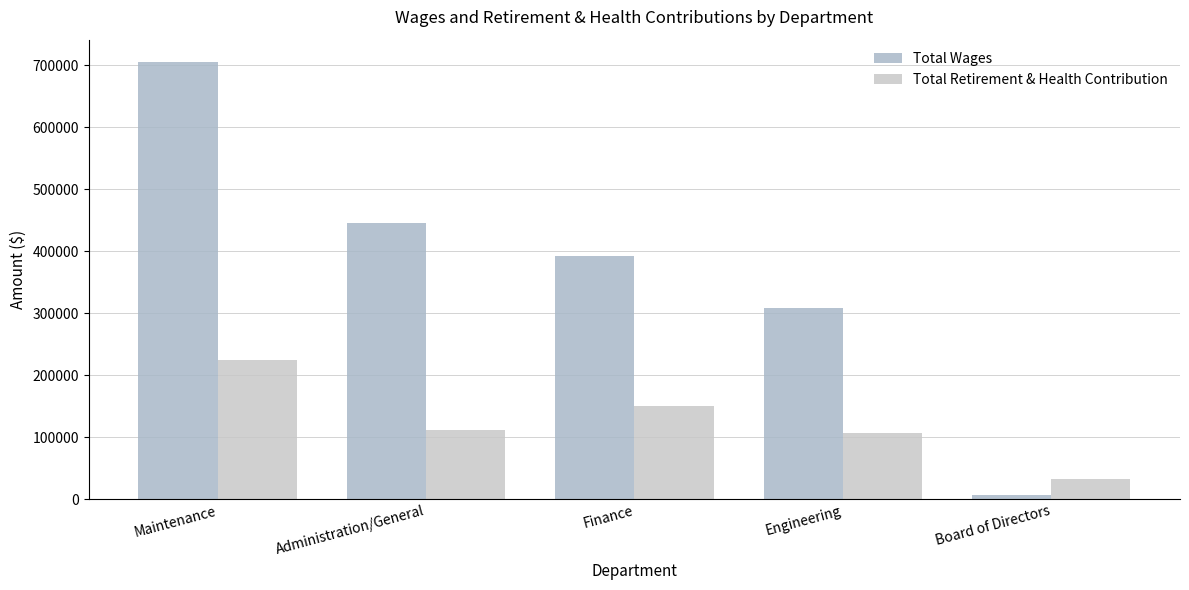

How many bars are there in total?

10